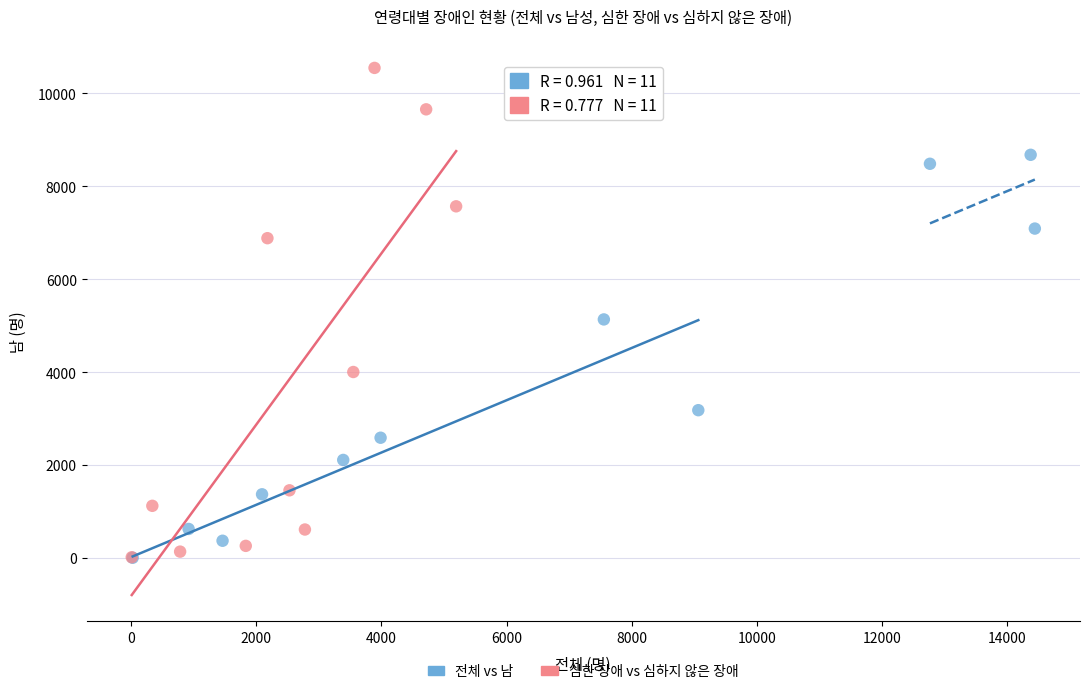

Which series contains the highest Y value?

심한 장애 vs 심하지 않은 장애